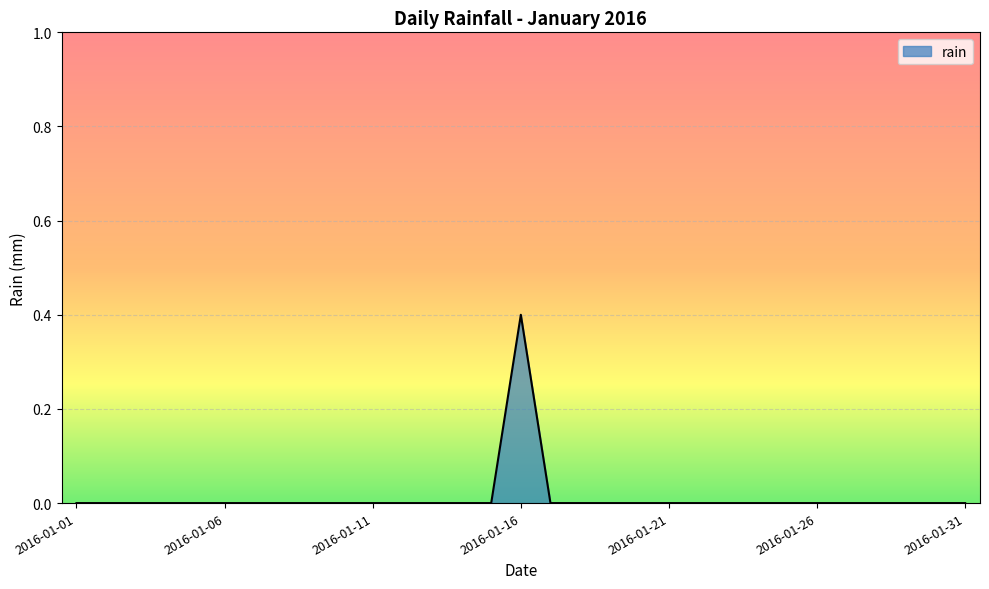

How many lines are shown in the chart?

1